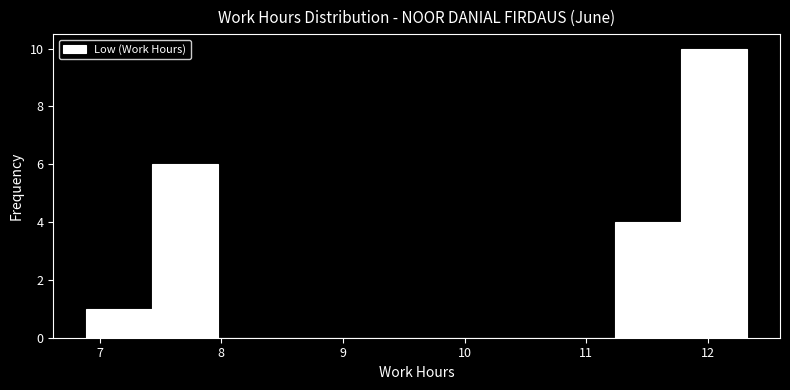

Reading left to right, transcribe this chart: for each bar, give the range it covers on the x-axis and its height. Neither the bar edges nor the heights are printed on the chart, so give them approximately, as read against the axes.

6.9 to 7.4: 1
7.4 to 8.0: 6
8.0 to 8.5: 0
8.5 to 9.1: 0
9.1 to 9.6: 0
9.6 to 10.1: 0
10.1 to 10.7: 0
10.7 to 11.2: 0
11.2 to 11.8: 4
11.8 to 12.3: 10